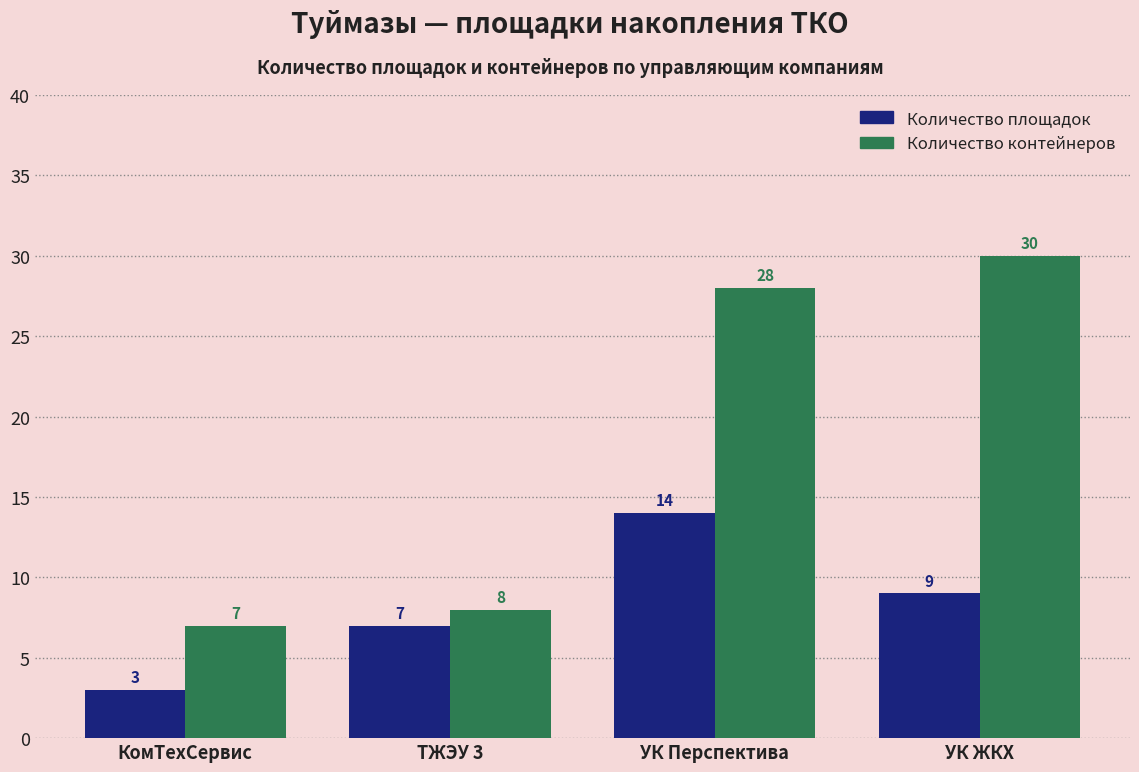

At which label is Количество площадок closest to 8?

ТЖЭУ 3